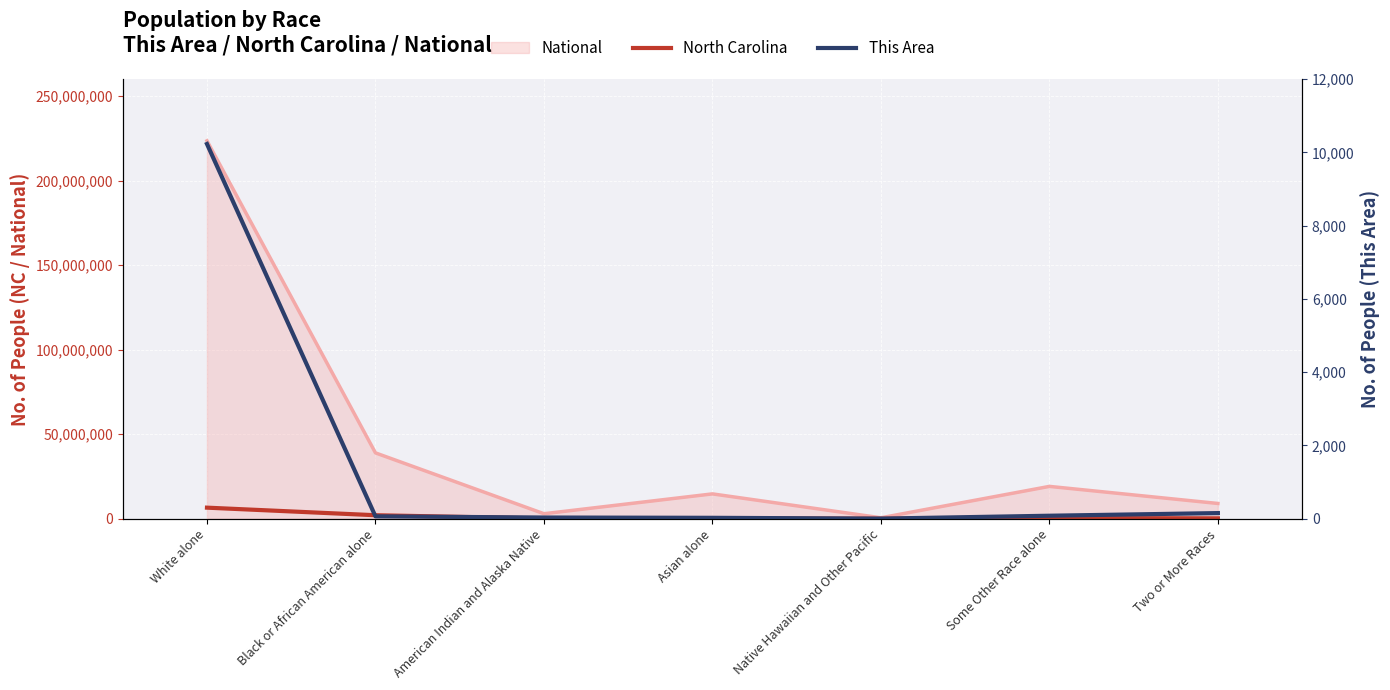

At which category does This Area reach its first local valley?

Native Hawaiian and Other Pacific